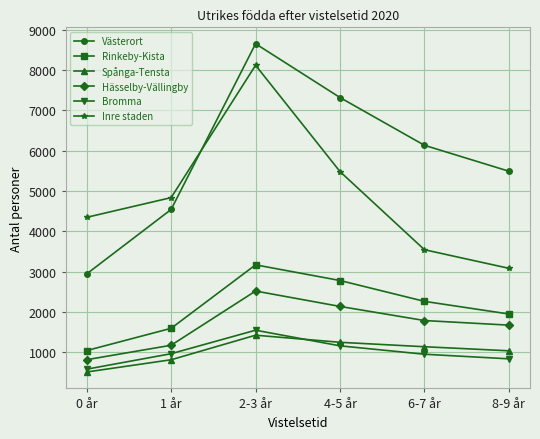

At which label does Rinkeby-Kista first exceed 2262?

2-3 år